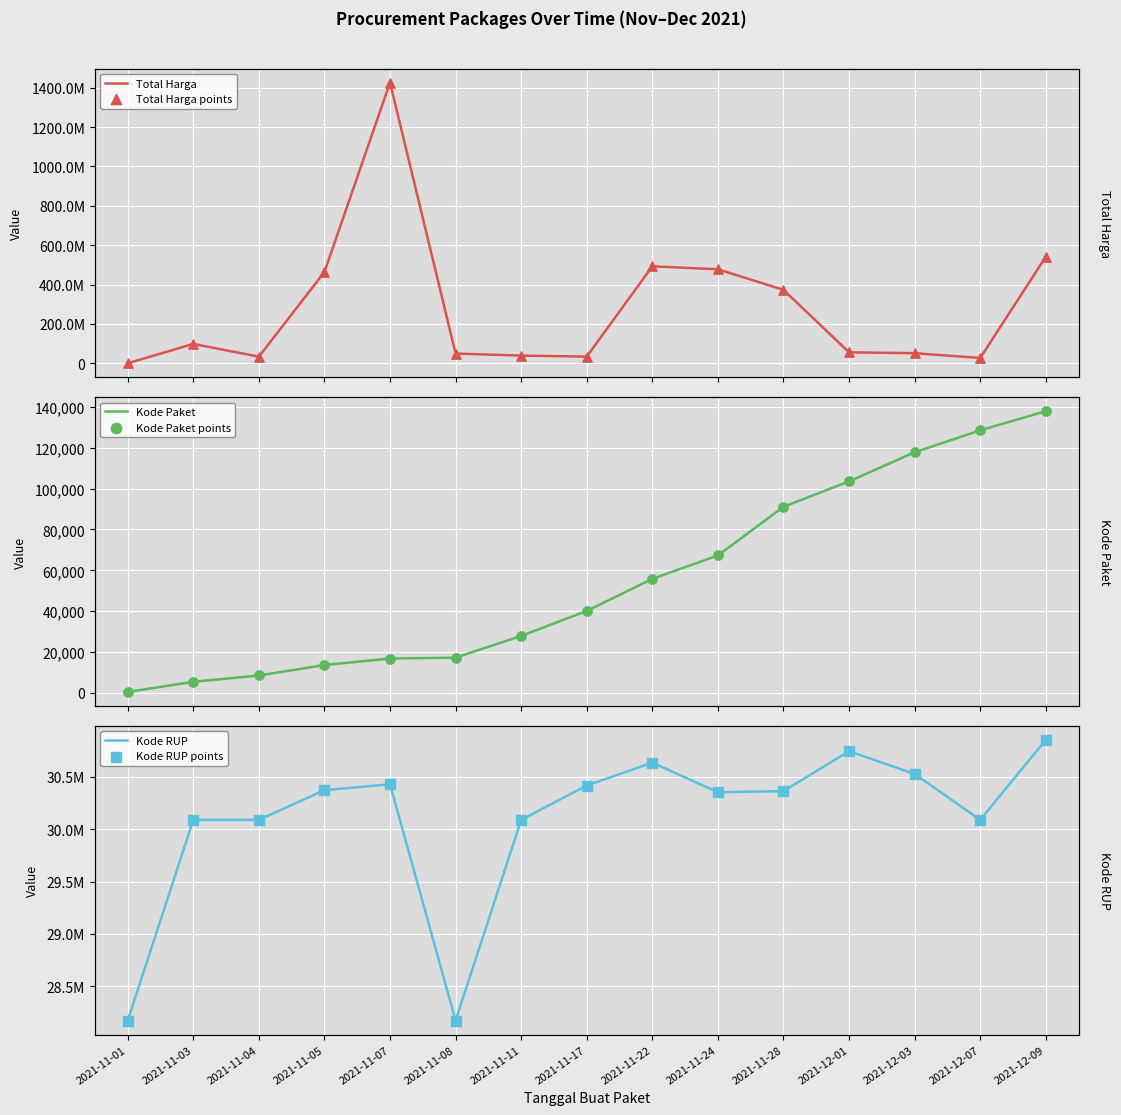

Which series has the largest total across all categories?

Total Harga